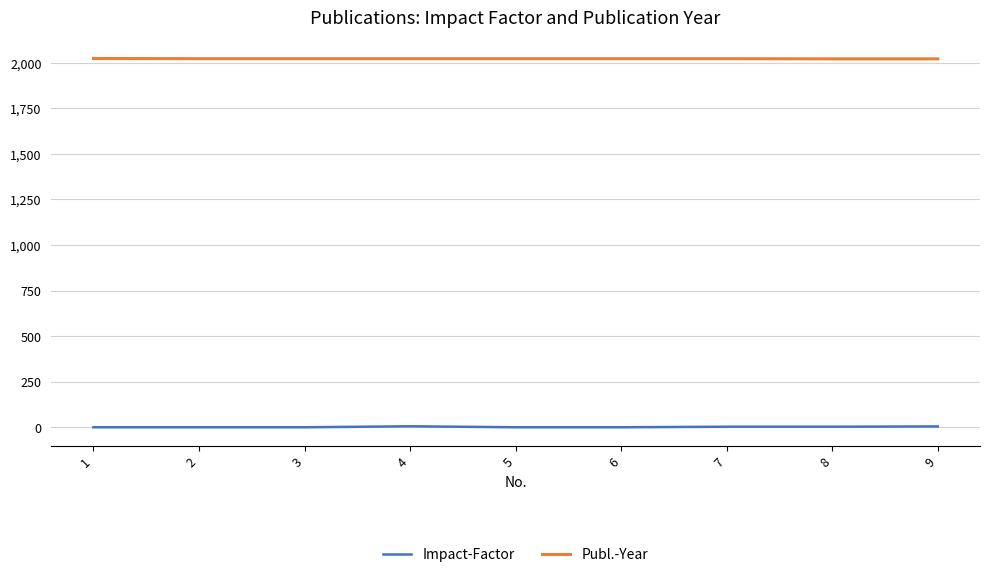

True or false: Impact-Factor and Publ.-Year intersect in this chart.

False